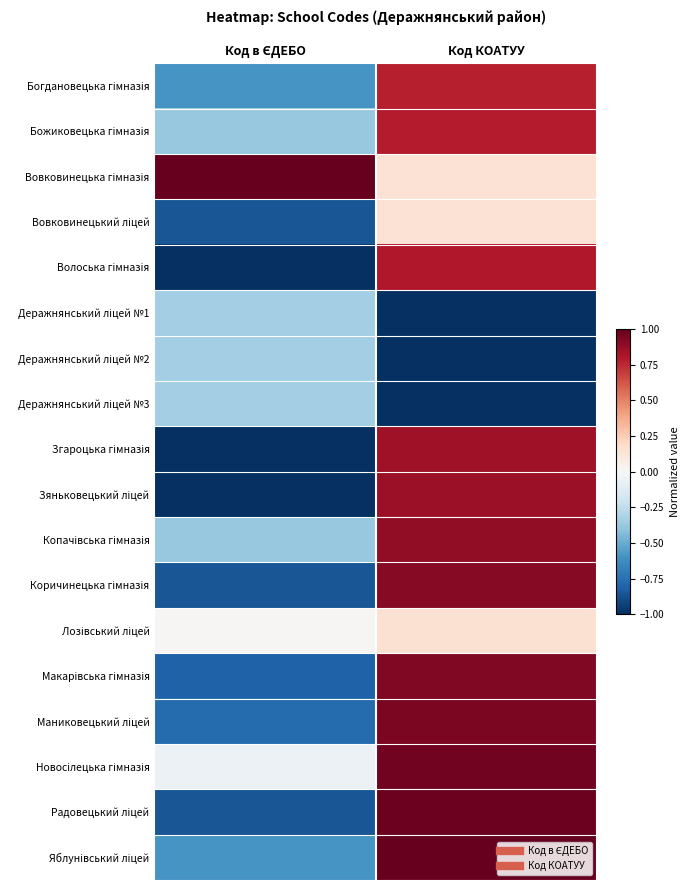

Rank the series by their maximum value, from highest to lowest.

Вовковинецька гімназія, Яблунівський ліцей, Радовецький ліцей, Новосілецька гімназія, Маниковецький ліцей, Макарівська гімназія, Коричинецька гімназія, Копачівська гімназія, Зяньковецький ліцей, Згароцька гімназія, Волоська гімназія, Божиковецька гімназія, Богдановецька гімназія, Лозівський ліцей, Вовковинецький ліцей, Деражнянський ліцей №1, Деражнянський ліцей №3, Деражнянський ліцей №2